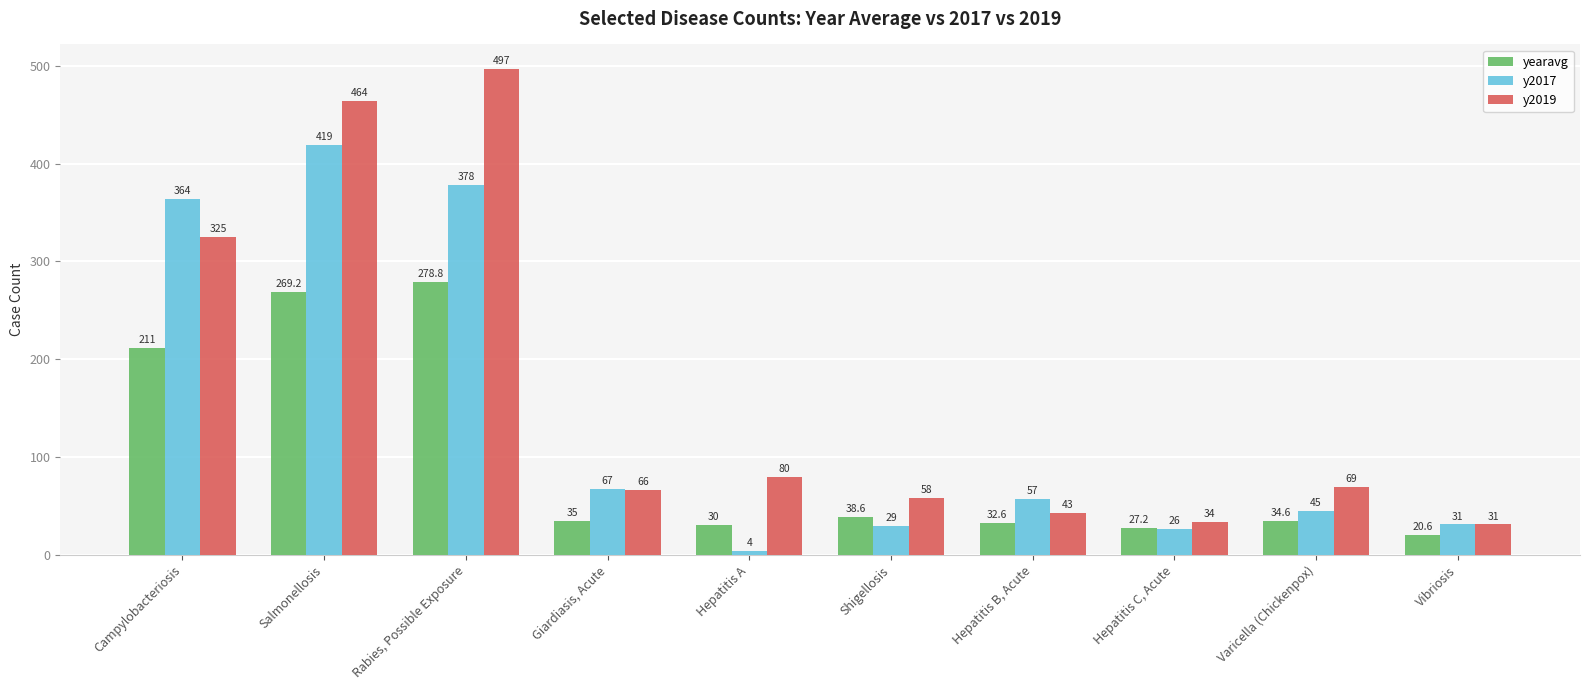

Reading left to right, transcribe all the data shown in this chart.

yearavg: Campylobacteriosis=211.0	Salmonellosis=269.2	Rabies, Possible Exposure=278.8	Giardiasis, Acute=35.0	Hepatitis A=30.0	Shigellosis=38.6	Hepatitis B, Acute=32.6	Hepatitis C, Acute=27.2	Varicella (Chickenpox)=34.6	Vibriosis=20.6
y2017: Campylobacteriosis=364.0	Salmonellosis=419.0	Rabies, Possible Exposure=378.0	Giardiasis, Acute=67.0	Hepatitis A=4.0	Shigellosis=29.0	Hepatitis B, Acute=57.0	Hepatitis C, Acute=26.0	Varicella (Chickenpox)=45.0	Vibriosis=31.0
y2019: Campylobacteriosis=325.0	Salmonellosis=464.0	Rabies, Possible Exposure=497.0	Giardiasis, Acute=66.0	Hepatitis A=80.0	Shigellosis=58.0	Hepatitis B, Acute=43.0	Hepatitis C, Acute=34.0	Varicella (Chickenpox)=69.0	Vibriosis=31.0